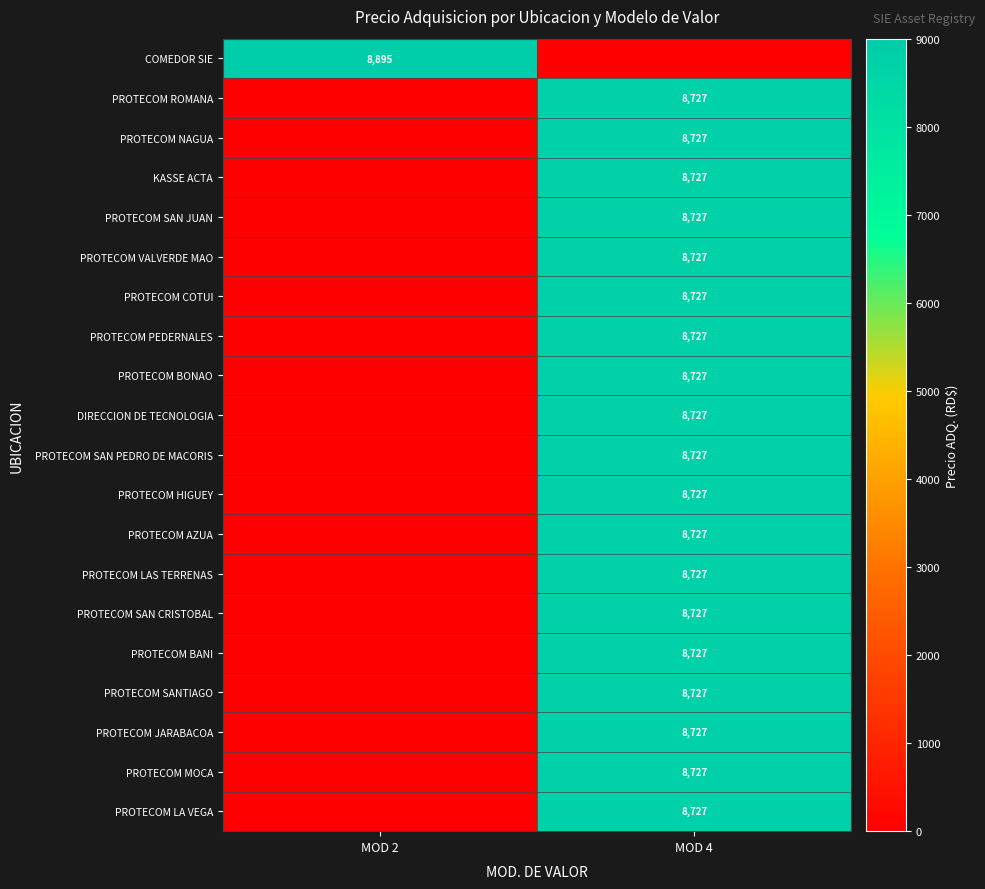

The PROTECOM BANI series shows 12883 at MOD 4. True or false?

False